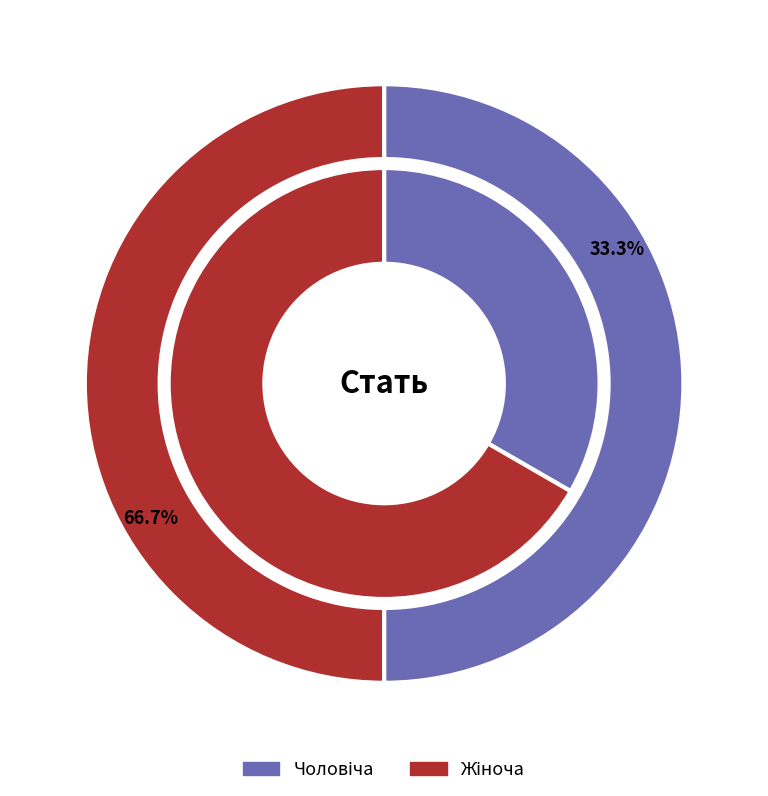

To the nearest percent, what is the combined percentage of Жіноча and Чоловіча?

100%